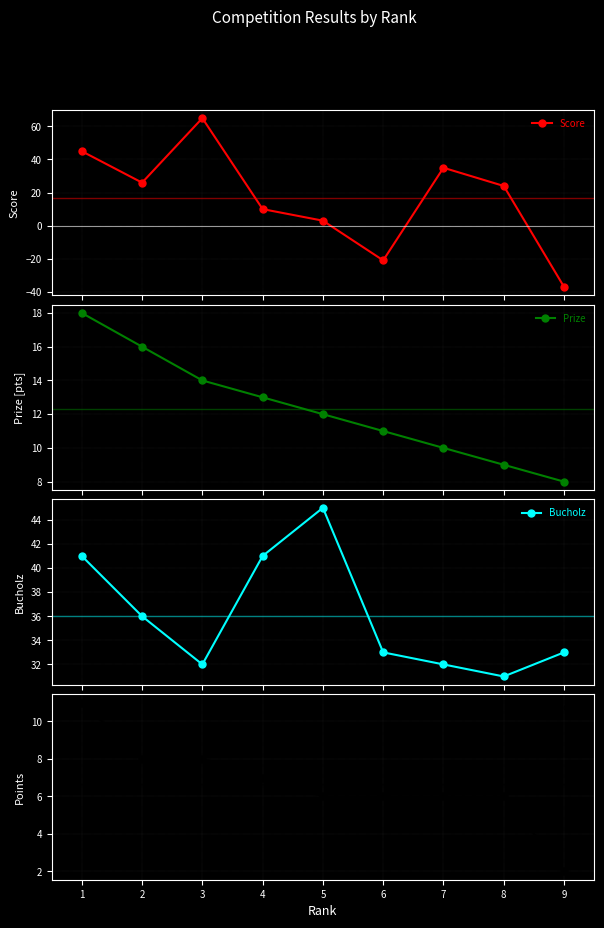

What is the difference between the Bucholz values at 1 and 9?

8